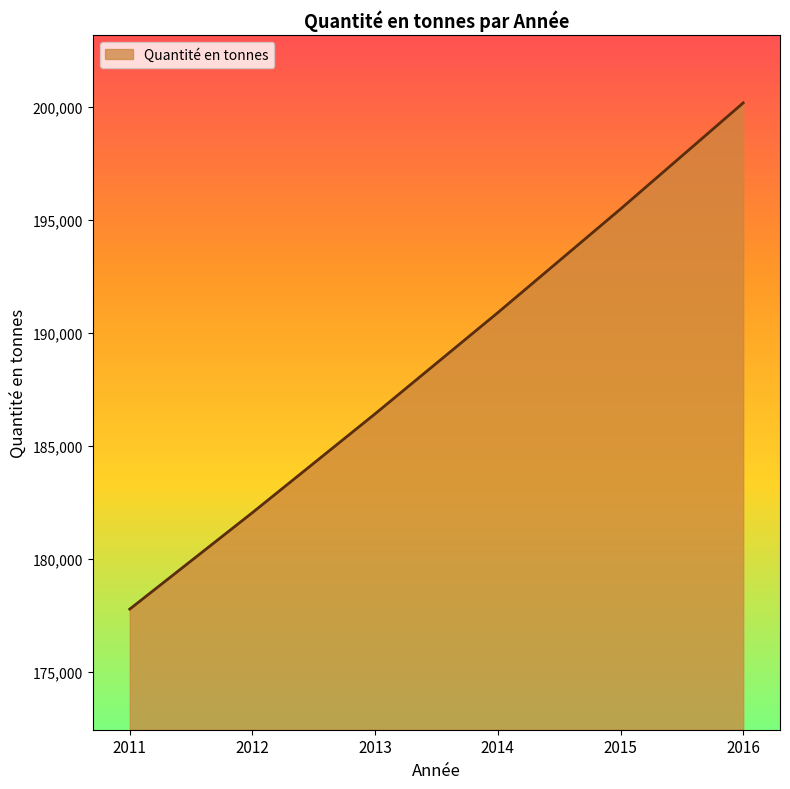

How many lines are shown in the chart?

1